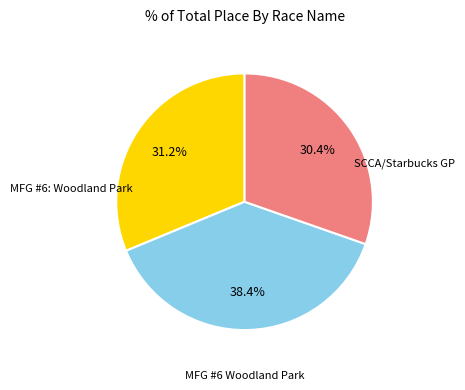

Is there any slice that represents more than half of the pie?

No